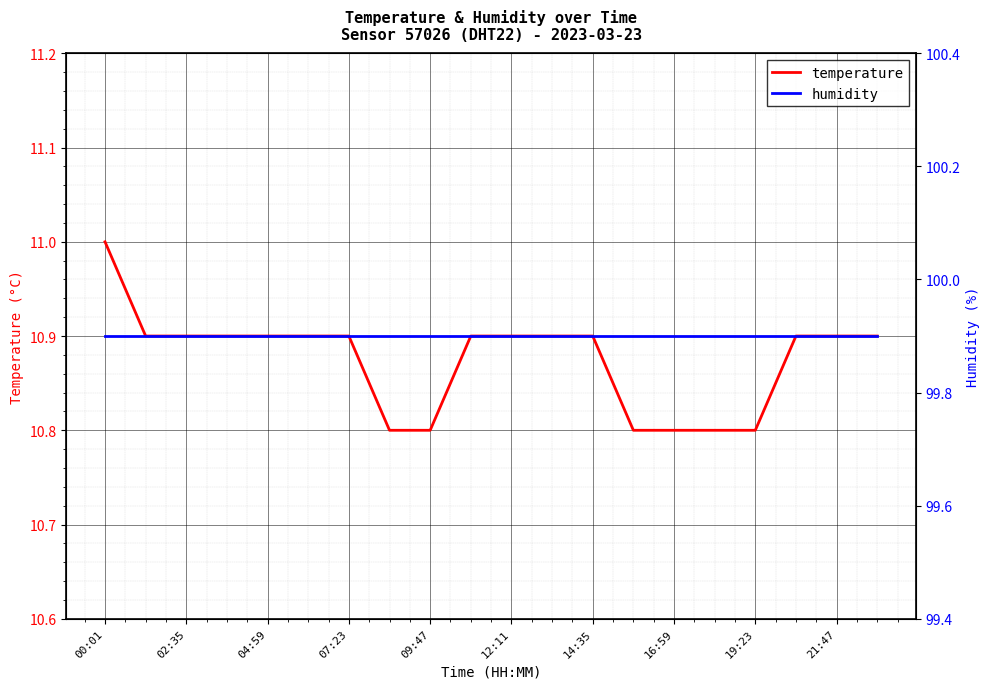

Rank the series at 15 from highest to lowest value.

humidity, temperature